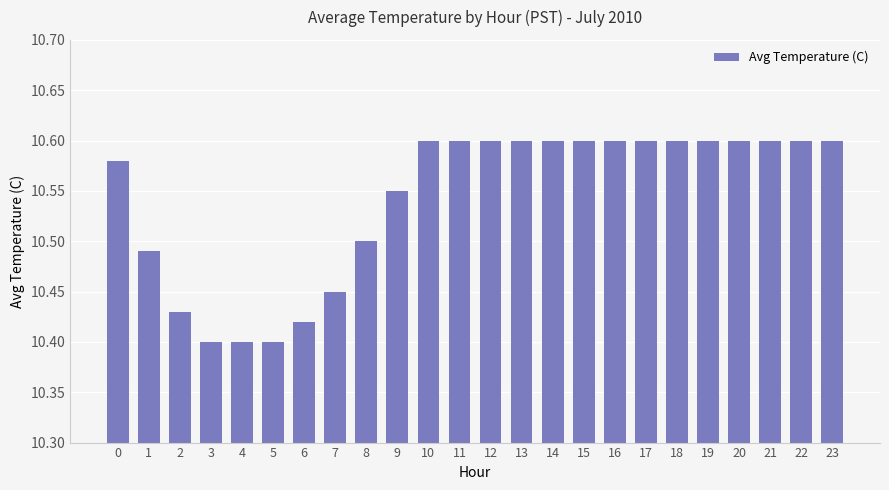

True or false: the data shows 4.8 at 1.

False